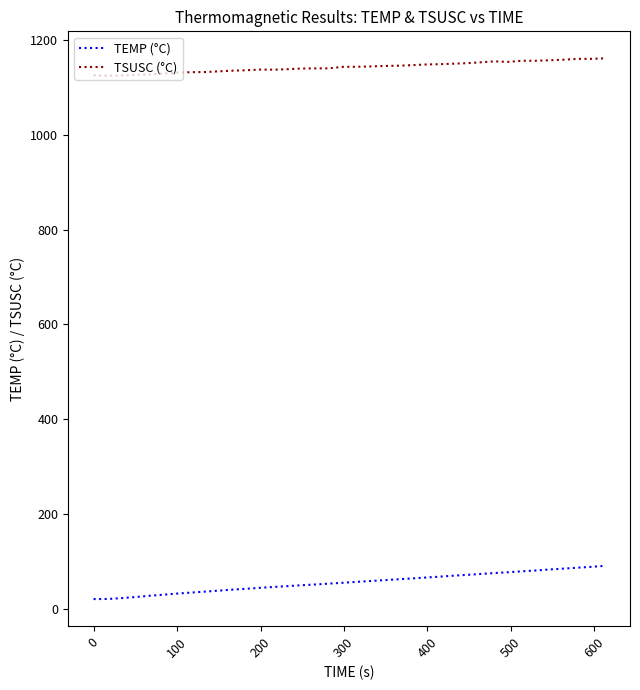

True or false: TEMP (°C) and TSUSC (°C) intersect in this chart.

False